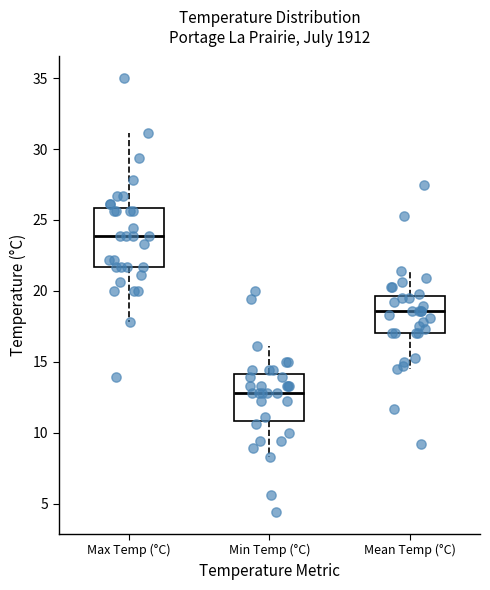

Reading left to right, transcribe this box plot: for each box, give where its median line is, the range the box spans, and where its two whiskers end, as read against the y-axis. The values are not printed on the chart, so give them approximately, as read against the axis.

Max Temp (°C): median 24.0, box 21.5 to 26.0, whiskers 18.0 to 31.0
Min Temp (°C): median 13.0, box 11.0 to 14.0, whiskers 8.5 to 16.0
Mean Temp (°C): median 18.5, box 17.0 to 19.5, whiskers 14.5 to 21.5